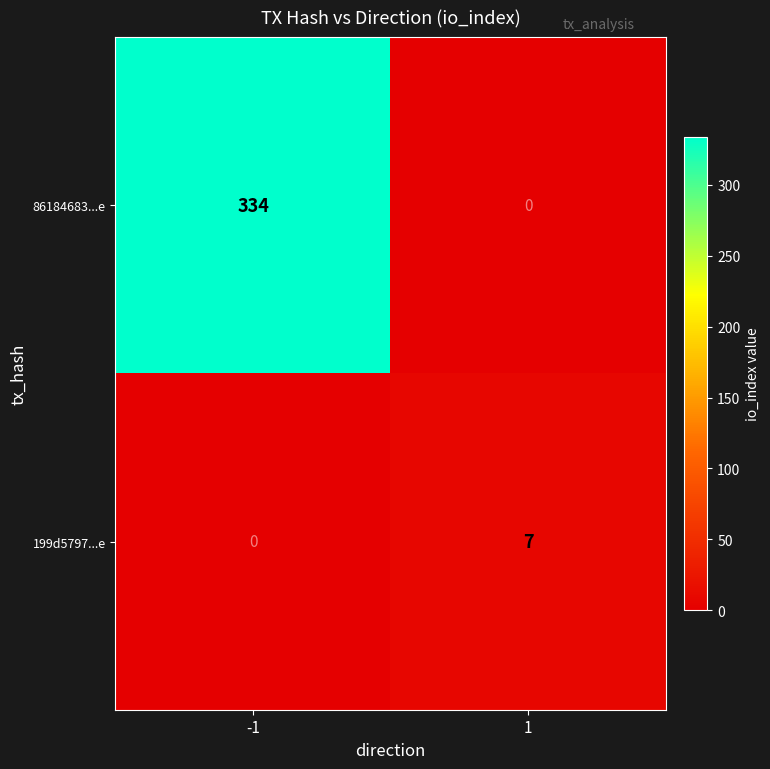

What is the average value of the 199d5797...e series?

4